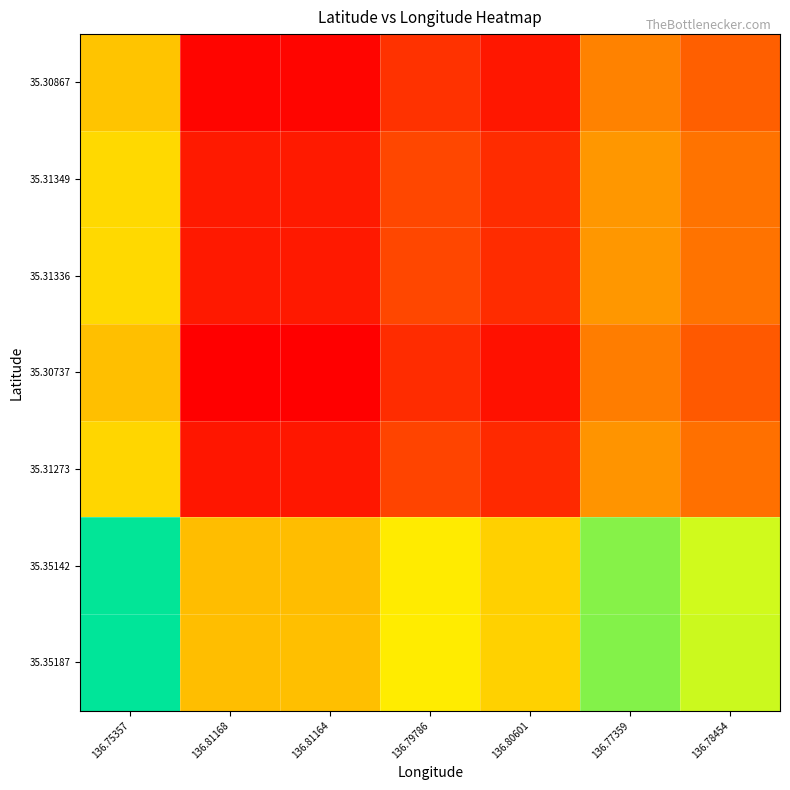

Reading right to left, list all the values displayed in this chart.

35.30867: 136.78454=-0.5	136.77359=-0.3	136.80601=-0.9	136.79786=-0.7	136.81164=-1.0	136.81168=-1.0	136.75357=0.0
35.31349: 136.78454=-0.4	136.77359=-0.2	136.80601=-0.8	136.79786=-0.6	136.81164=-0.9	136.81168=-0.9	136.75357=0.1
35.31336: 136.78454=-0.4	136.77359=-0.2	136.80601=-0.8	136.79786=-0.6	136.81164=-0.9	136.81168=-0.9	136.75357=0.1
35.30737: 136.78454=-0.5	136.77359=-0.3	136.80601=-0.9	136.79786=-0.8	136.81164=-1.0	136.81168=-1.0	136.75357=0.0
35.31273: 136.78454=-0.4	136.77359=-0.2	136.80601=-0.8	136.79786=-0.6	136.81164=-0.9	136.81168=-0.9	136.75357=0.1
35.35142: 136.78454=0.5	136.77359=0.6	136.80601=0.1	136.79786=0.2	136.81164=-0.0	136.81168=-0.0	136.75357=1.0
35.35187: 136.78454=0.5	136.77359=0.7	136.80601=0.1	136.79786=0.2	136.81164=0.0	136.81168=-0.0	136.75357=1.0